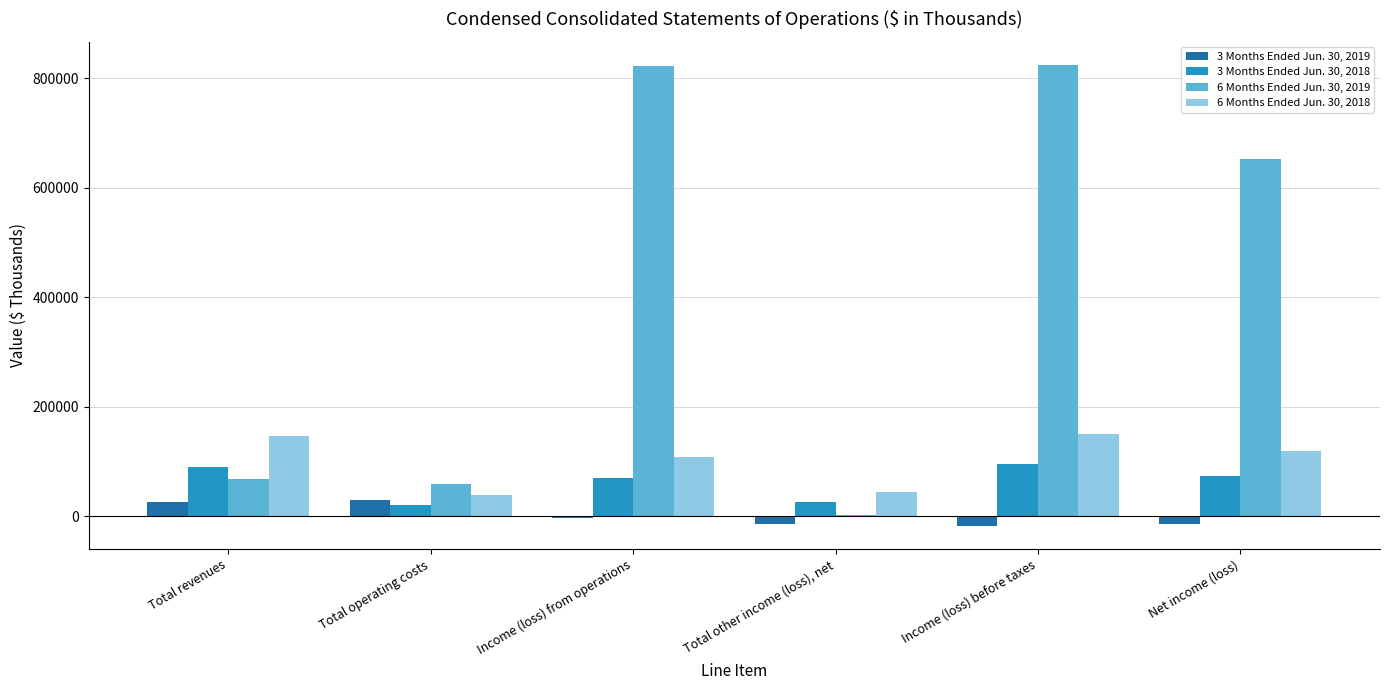

What are all the series names shown in the legend?

3 Months Ended Jun. 30, 2019, 3 Months Ended Jun. 30, 2018, 6 Months Ended Jun. 30, 2019, 6 Months Ended Jun. 30, 2018